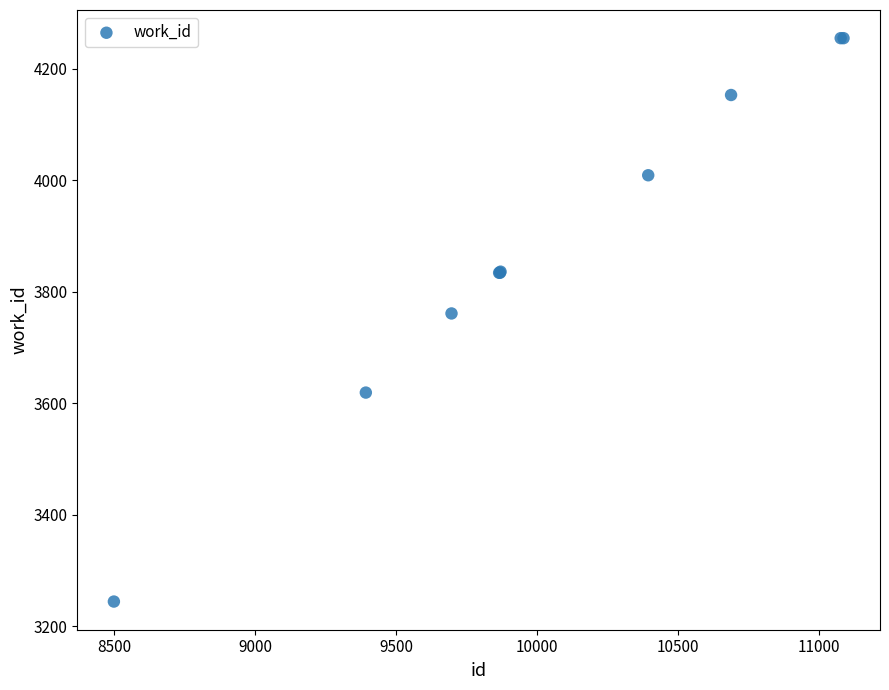

What Y value in the scatter plot is closest to 3749?

3761